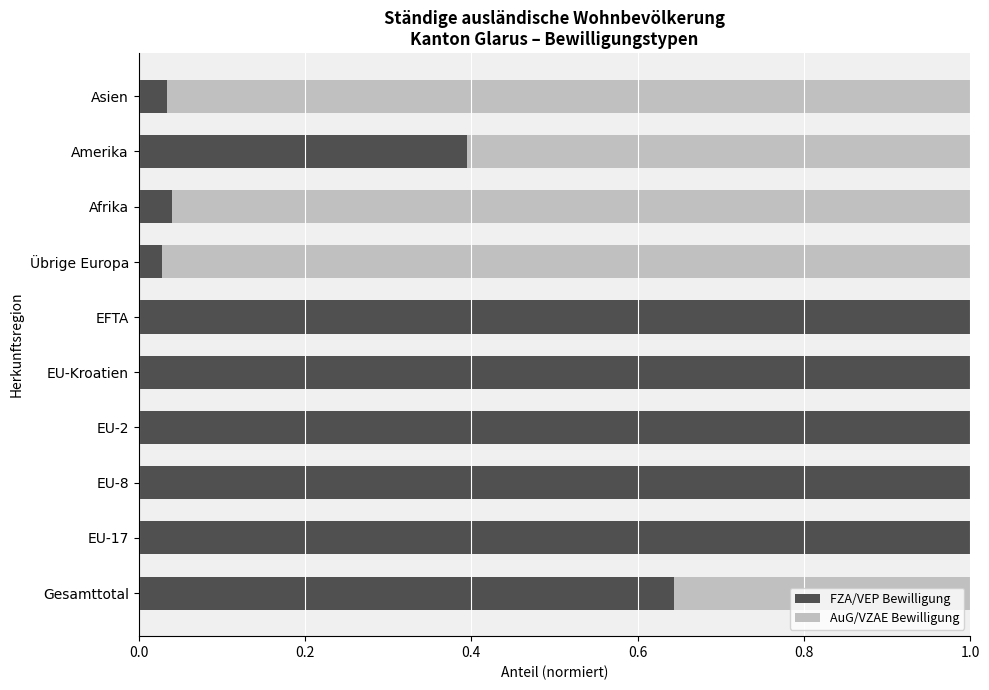

The value of FZA/VEP Bewilligung at EFTA is 1.0. True or false?

True